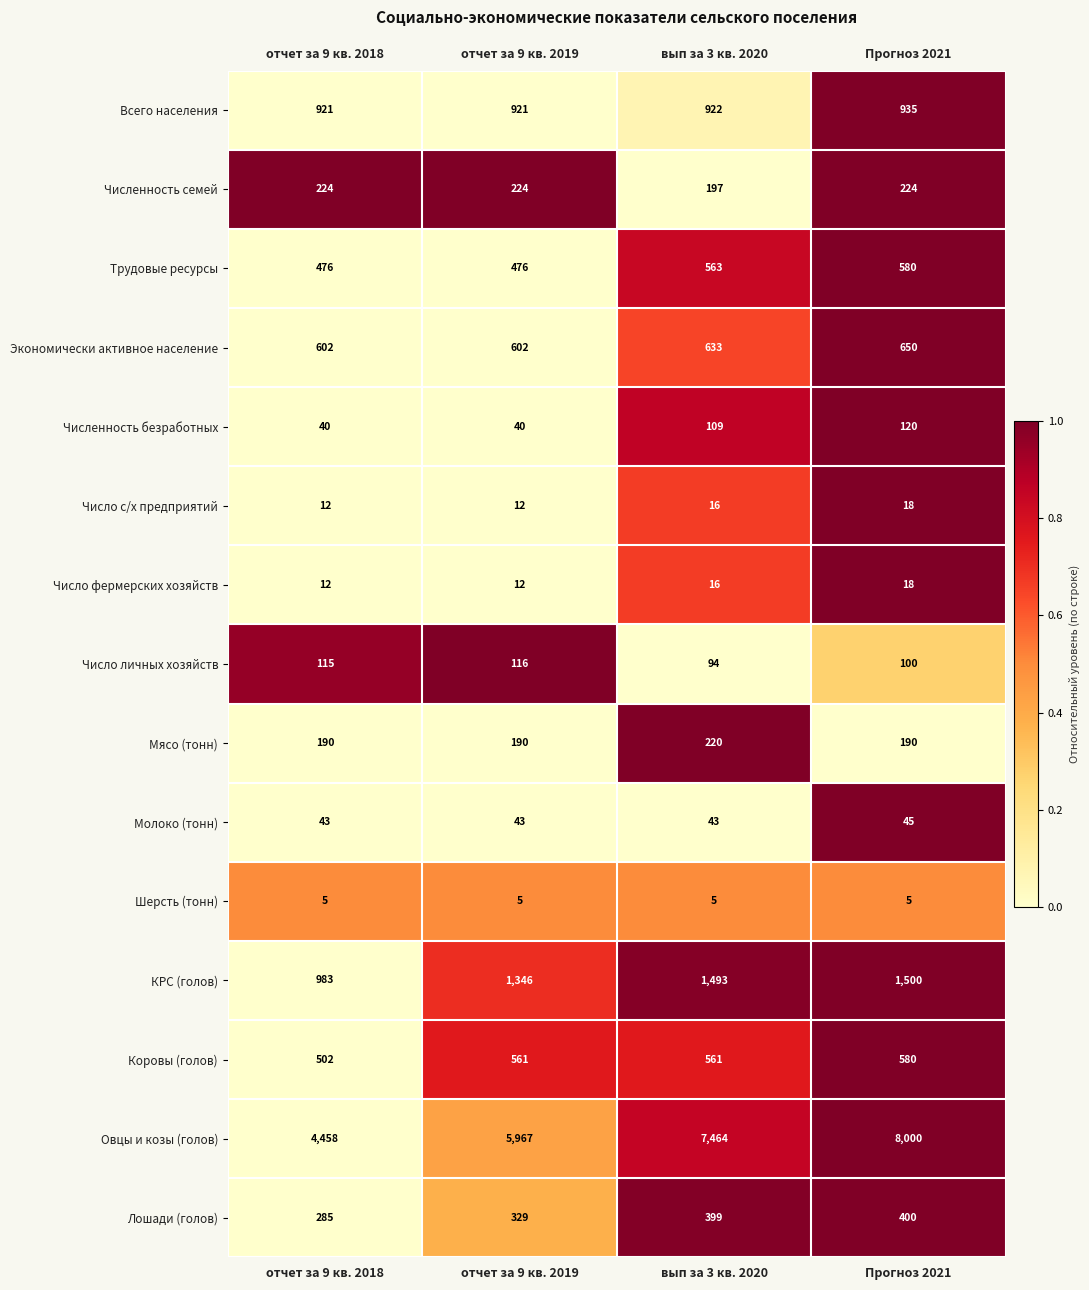

At which category is the sum across all series the highest?

Прогноз 2021